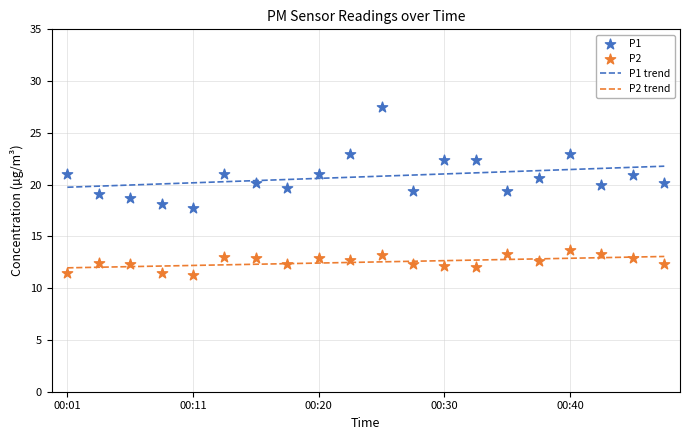

Which series reaches the minimum Y coordinate?

P2